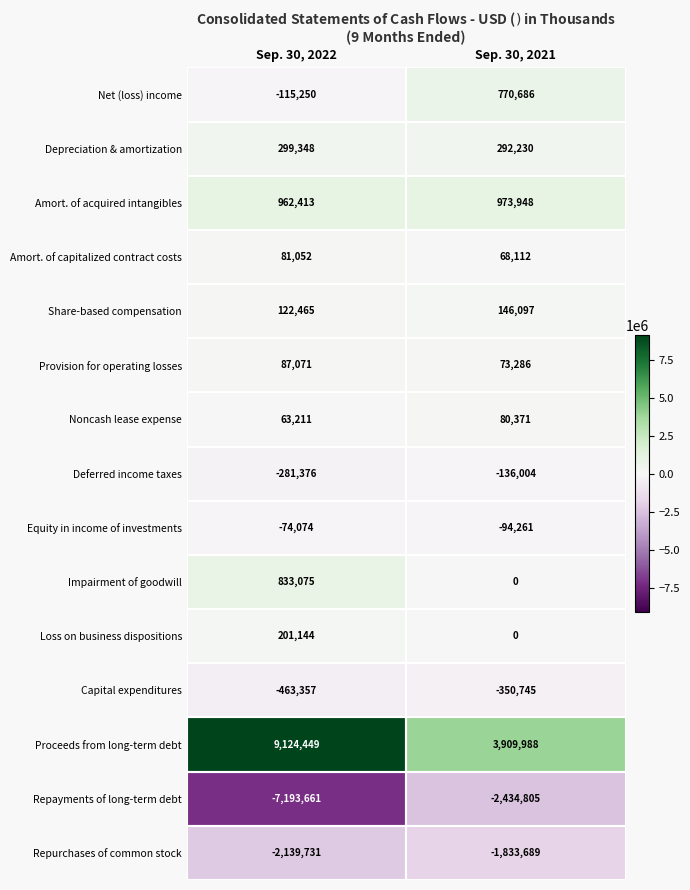

The value of Proceeds from long-term debt at Sep. 30, 2022 is 12815091. True or false?

False